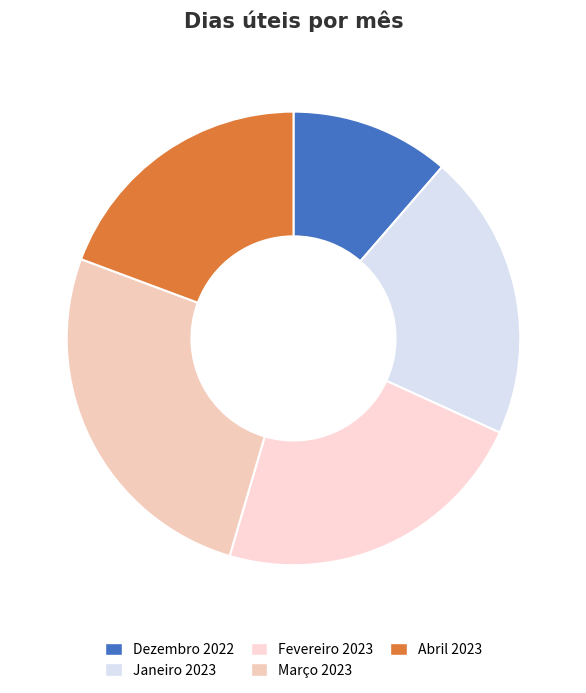

Rank the categories by value from highest to lowest.

Março 2023, Fevereiro 2023, Janeiro 2023, Abril 2023, Dezembro 2022